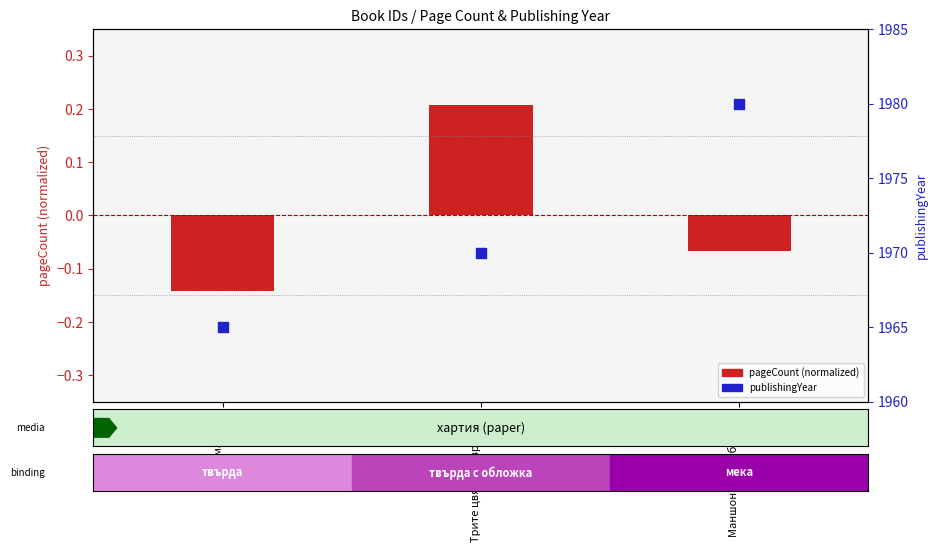

Which series contains the lowest Y value?

pageCount (normalized)